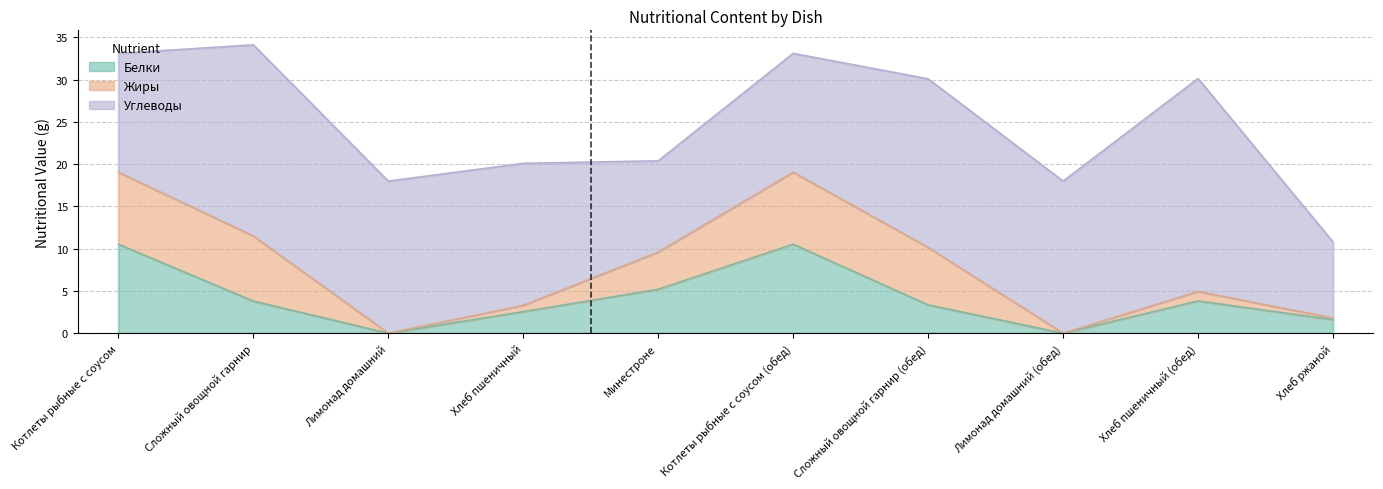

Is the value of Углеводы at Сложный овощной гарнир (обед) greater than the value of Жиры at Котлеты рыбные с соусом?

Yes